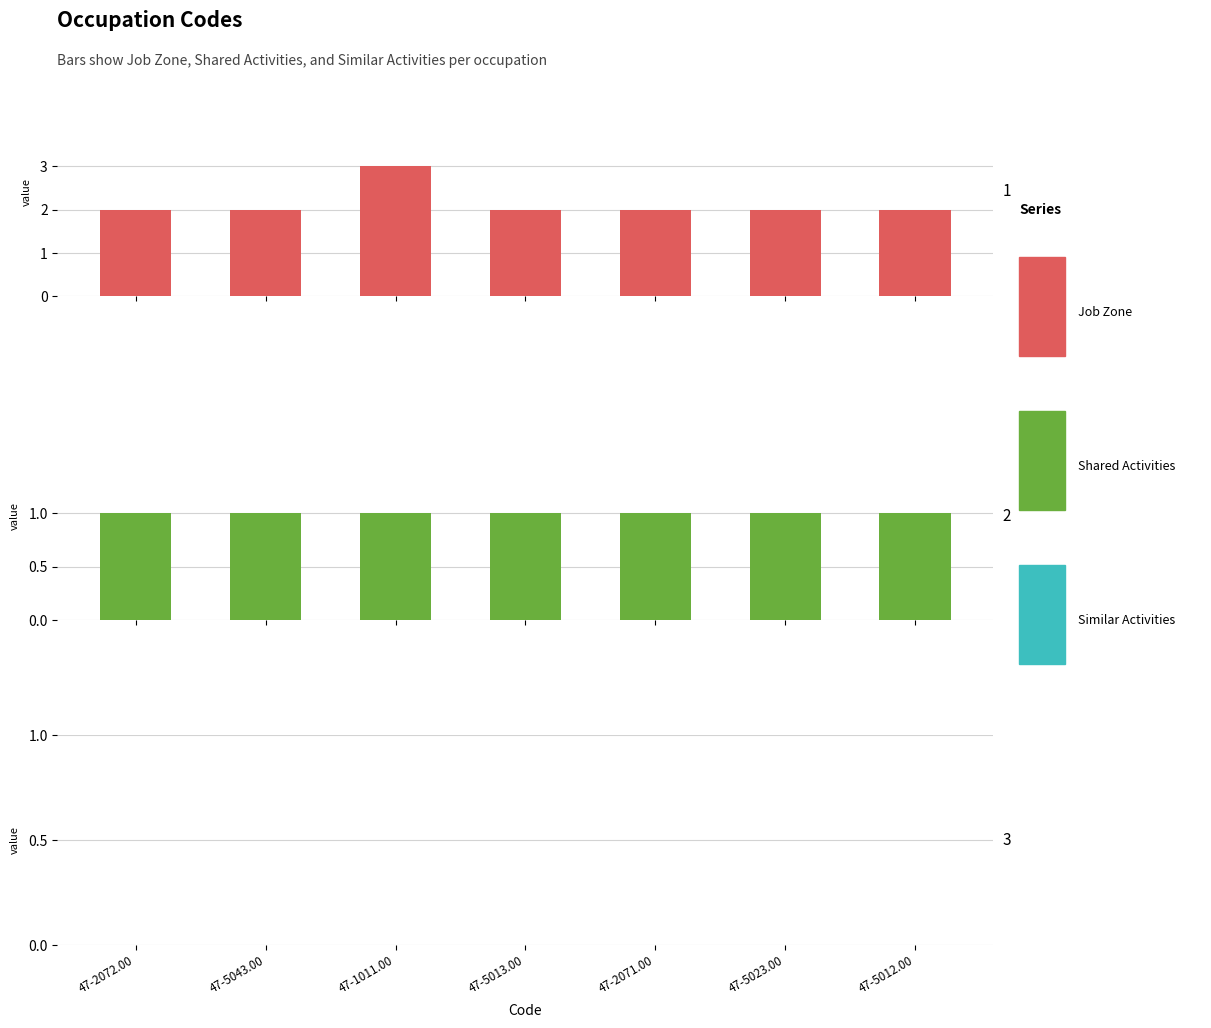

Which series has the largest total across all categories?

Job Zone